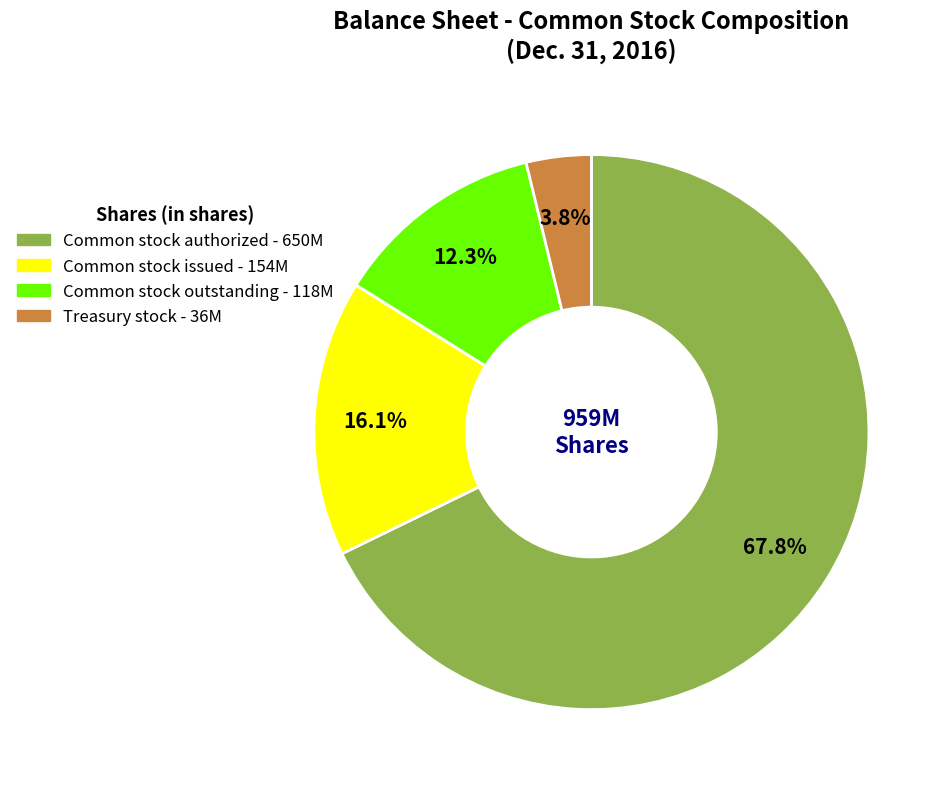

Is there any slice that represents more than half of the pie?

Yes